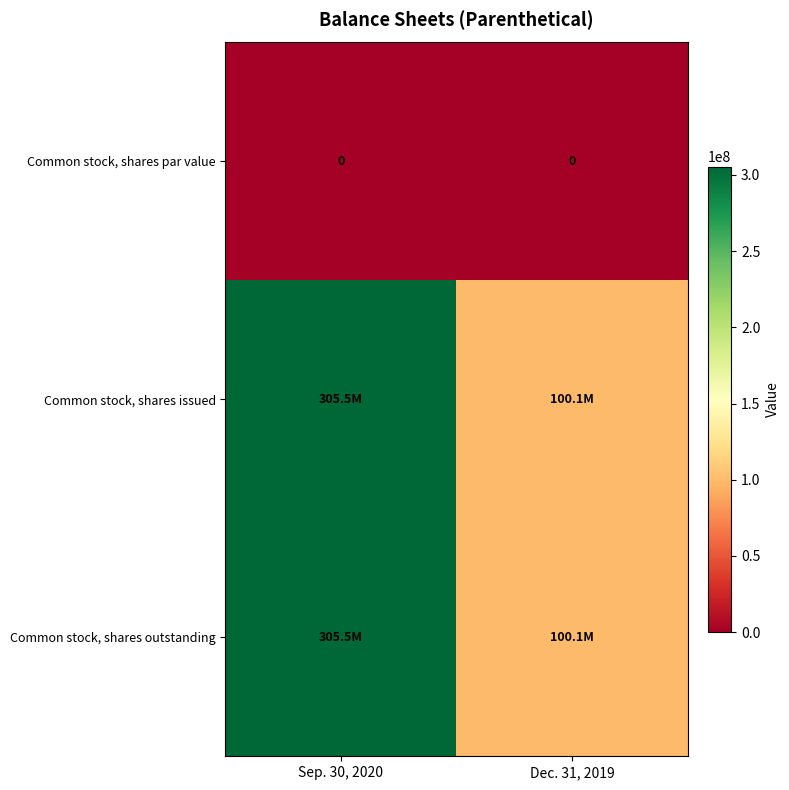

Which series has the widest spread of values?

Common stock, shares issued